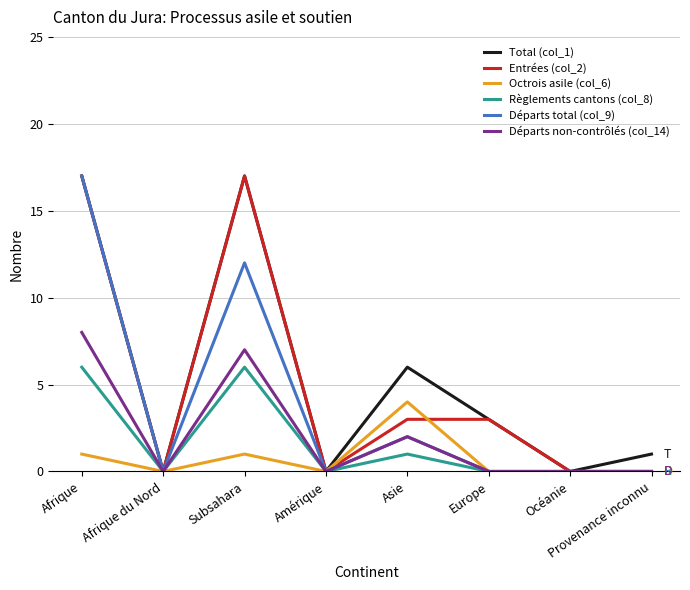

What is the difference between the Entrées (col_2) values at Subsahara and Provenance inconnu?

17